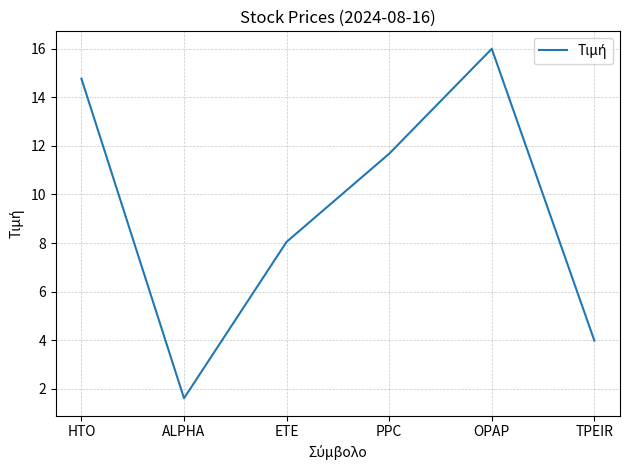

List the labels in order of value, largest first.

OPAP, HTO, PPC, ETE, TPEIR, ALPHA